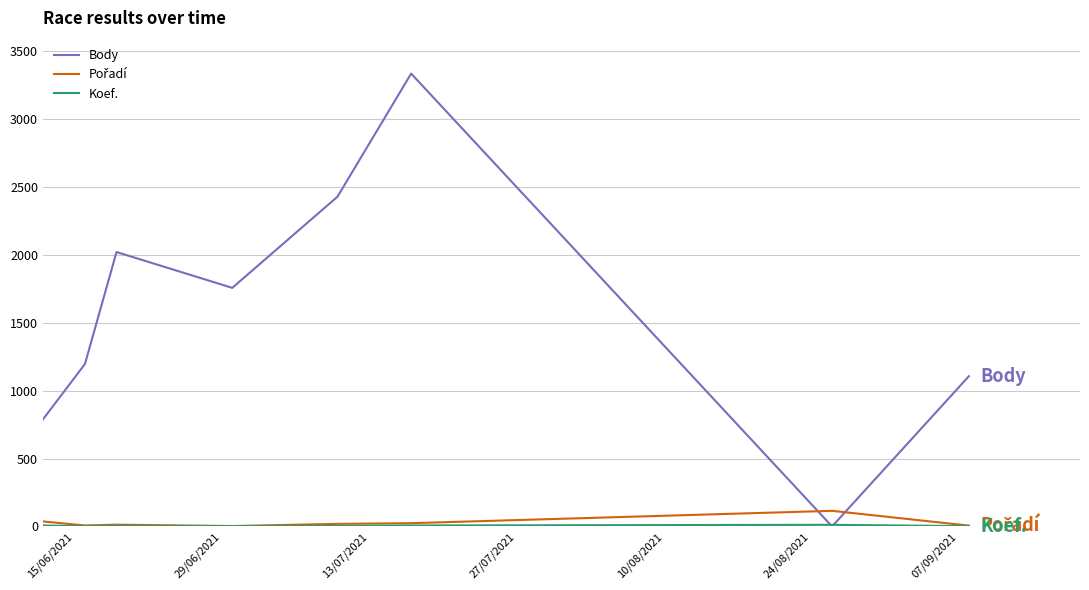

Which series has the largest total across all categories?

Body